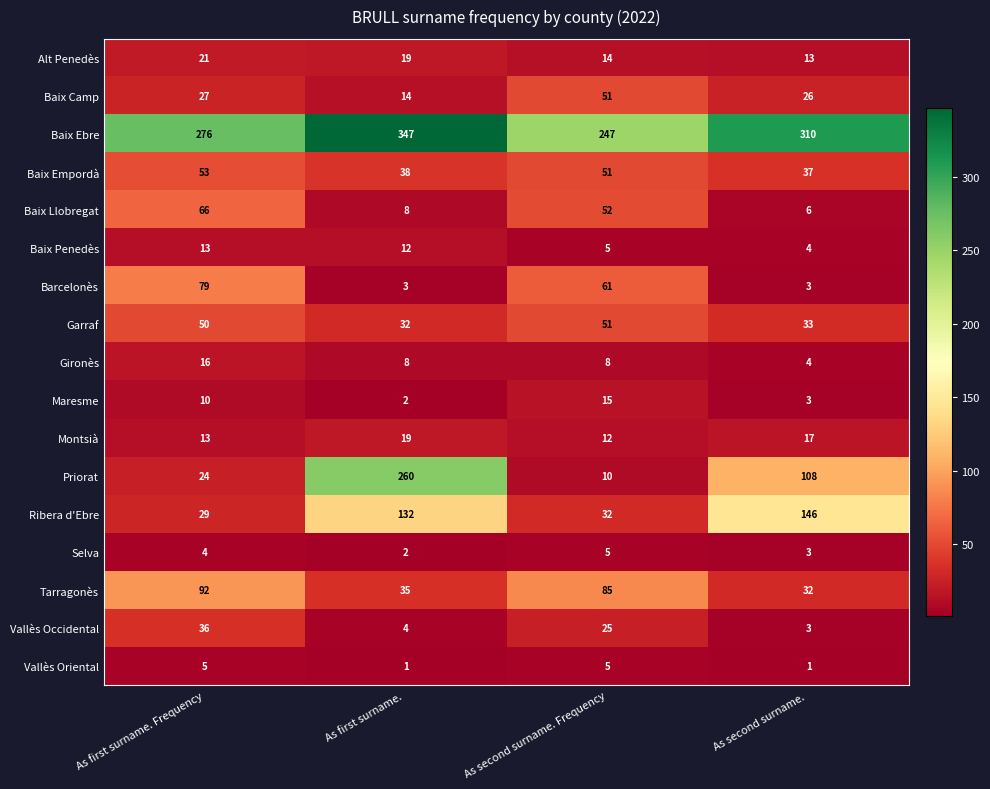

True or false: Baix Empordà has a value of 53 at As first surname. Frequency.

True